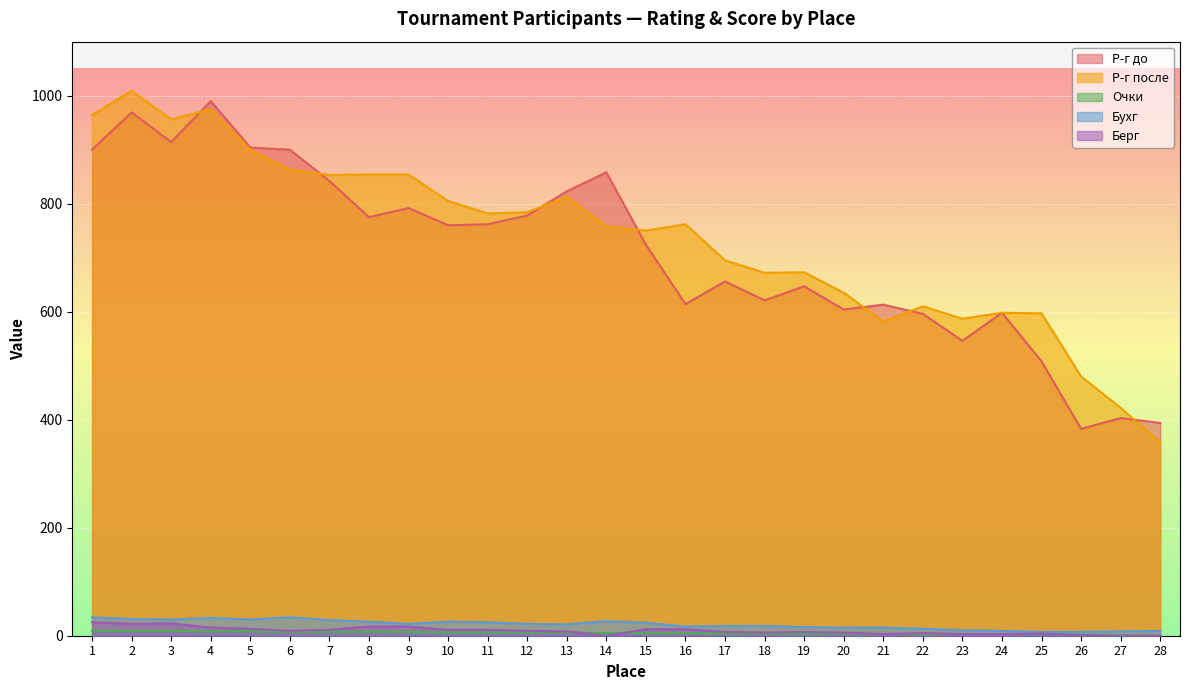

Reading left to right, list all the values displayed in this chart.

Р-г до: 900	969	914	990	904	900	842	775	792	760	762	778	823	858	724	614	656	621	647	604	613	596	546	598	508	383	403	394
Р-г после: 964	1009	956	975	900	863	853	854	854	805	782	784	813	758	750	762	695	672	673	635	582	610	587	598	597	480	422	358
Очки: 9	9	9	8	8	7	7	7	7	6	6	6	6	5	5	5	4	4	4	4	3	3	3	3	3	2	1	0
Бухг: 34	31	30	33	30	34	29	26	22	26	25	22	21	27	24	17	18	18	16	15	15	13	10	9	7	7	8	9
Берг: 25	22	23	15	13	9	11	17	17	11	11	9	8	0	12	12	7	6	7	6	3	5	3	3	4	1	0	0